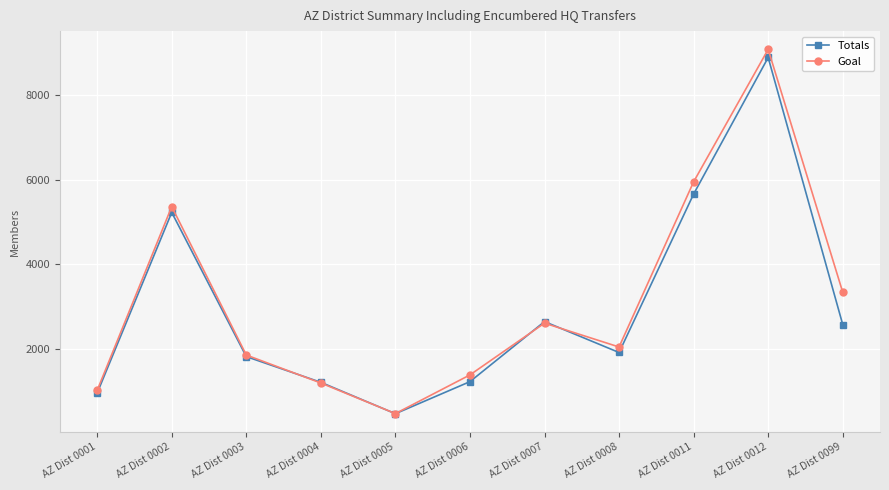

Rank the series by their maximum value, from lowest to highest.

Totals, Goal